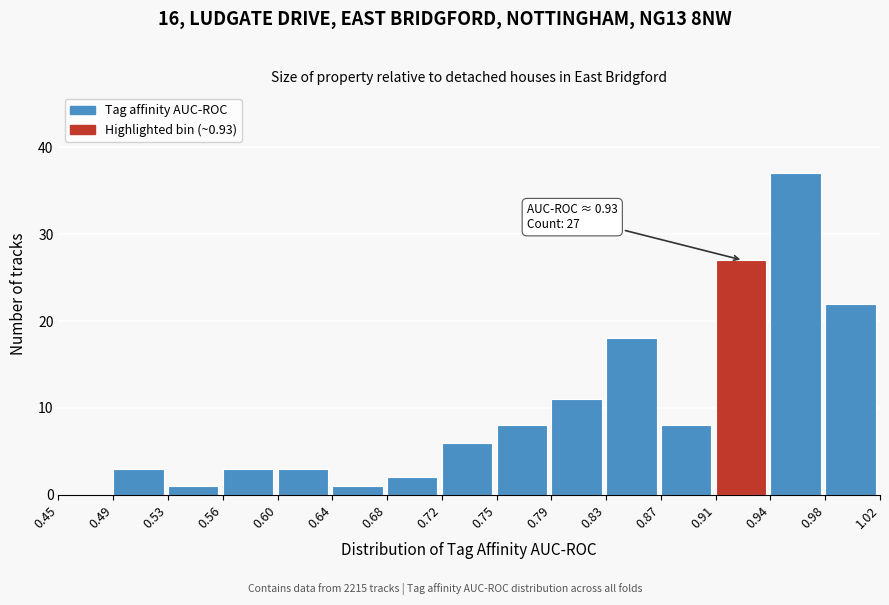

Which range on the x-axis has the tallest bar?

0.94 to 0.98